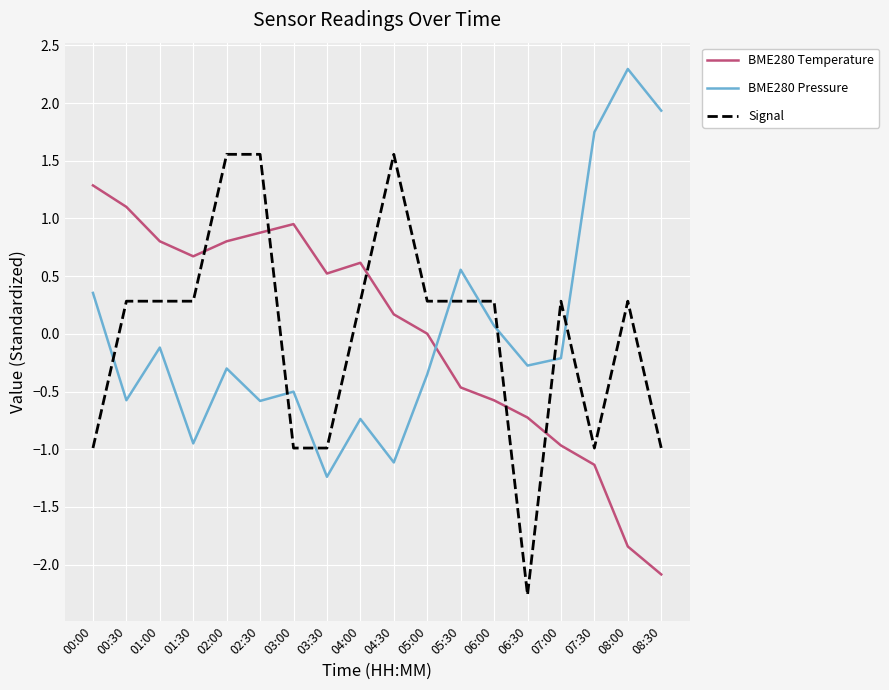

What are all the series names shown in the legend?

BME280 Temperature, BME280 Pressure, Signal